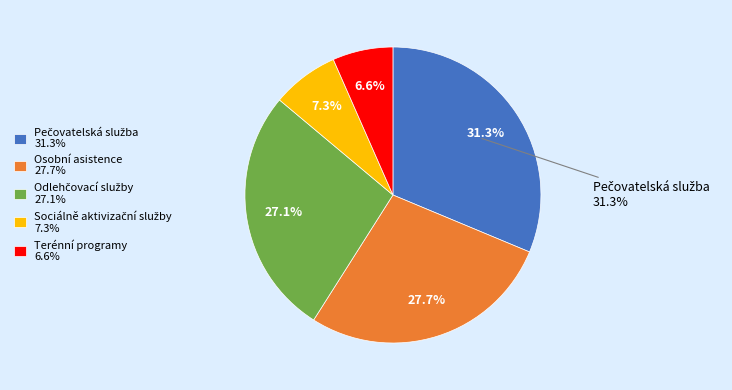

What is the ratio of the value at Odlehčovací služby to the value at Terénní programy?

4.1